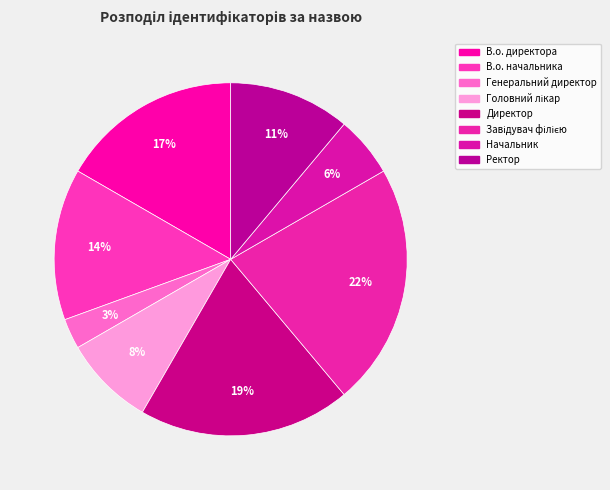

Count the number of slices in the pie.

8